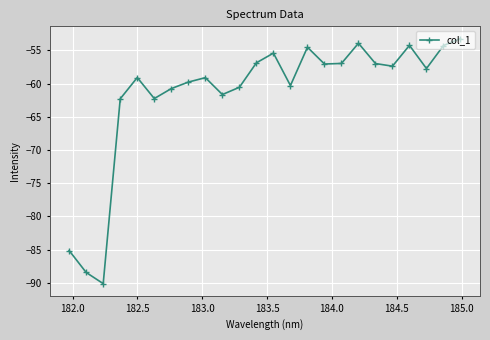

What is the value of the 13th point from the left?

-55.4